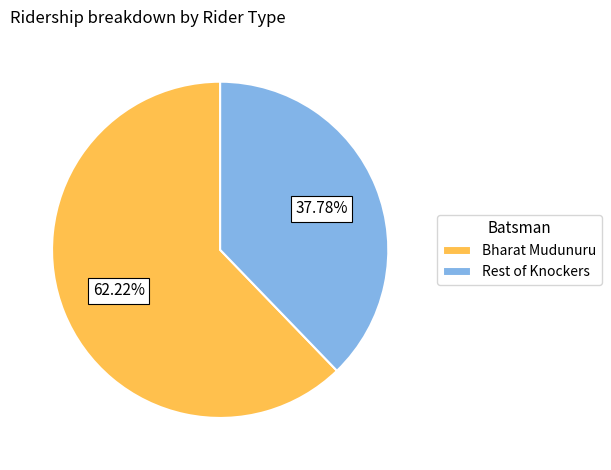

Which slice is the largest?

Bharat Mudunuru